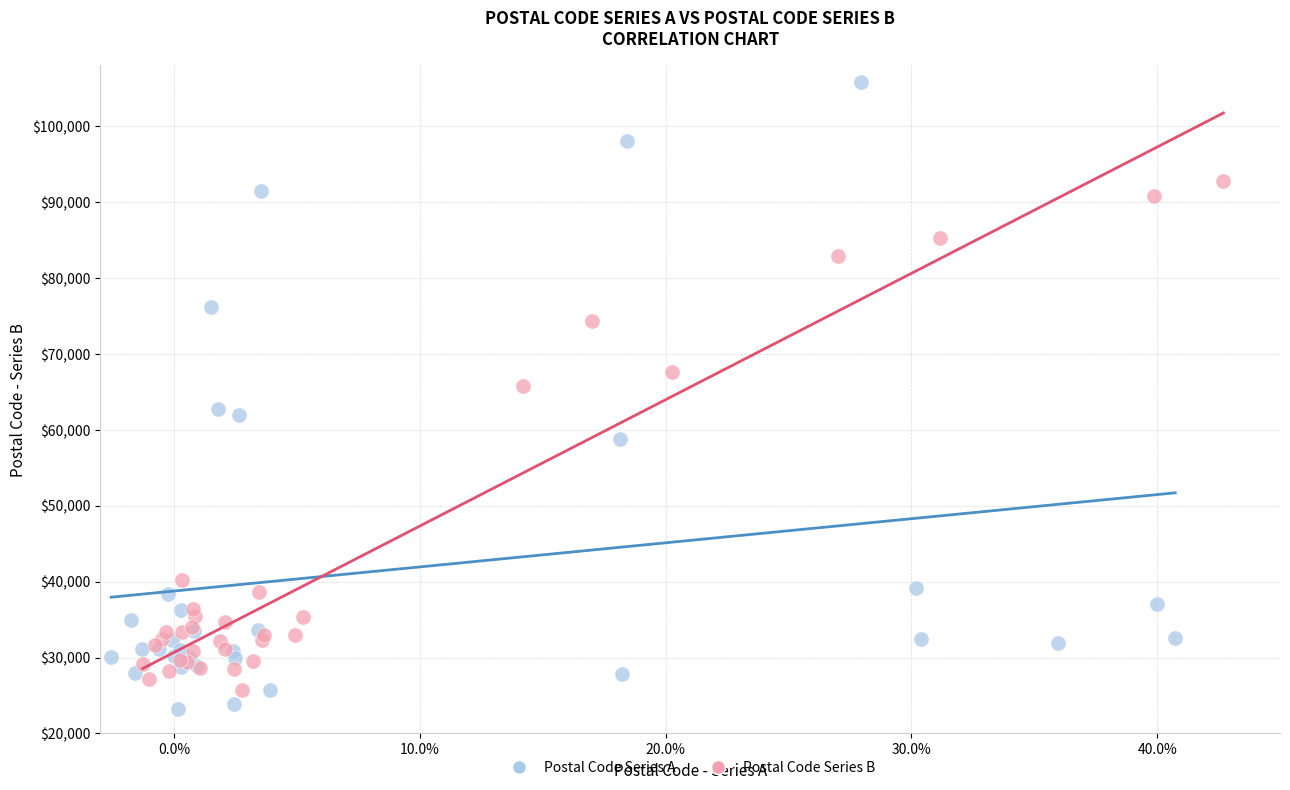

Which series contains the highest Y value?

Postal Code Series A